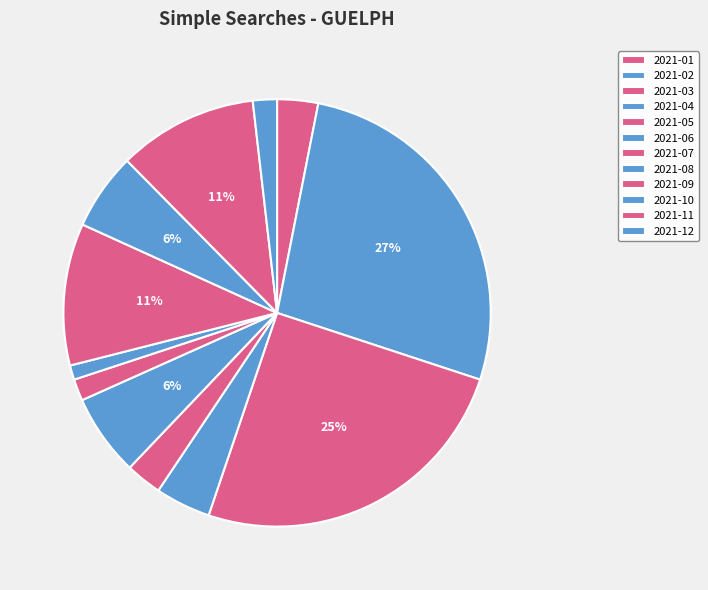

How many slices are in this pie chart?

12